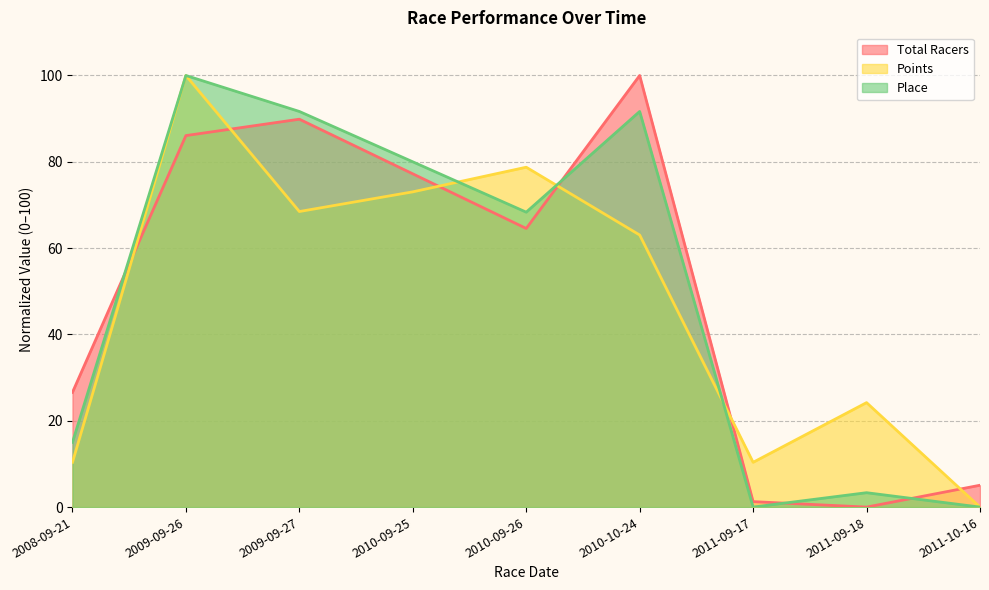

What is the maximum value for Total Racers?

100.0